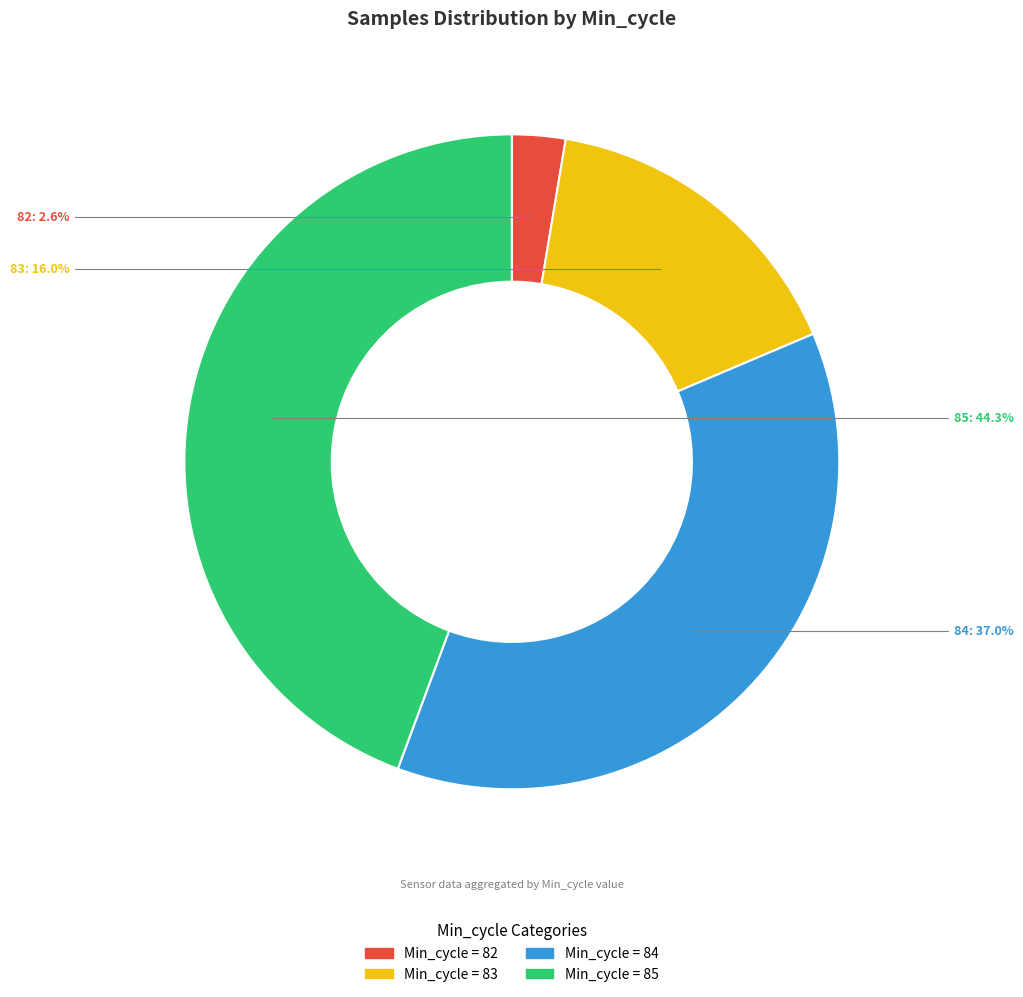

Is there a majority slice in this chart?

No